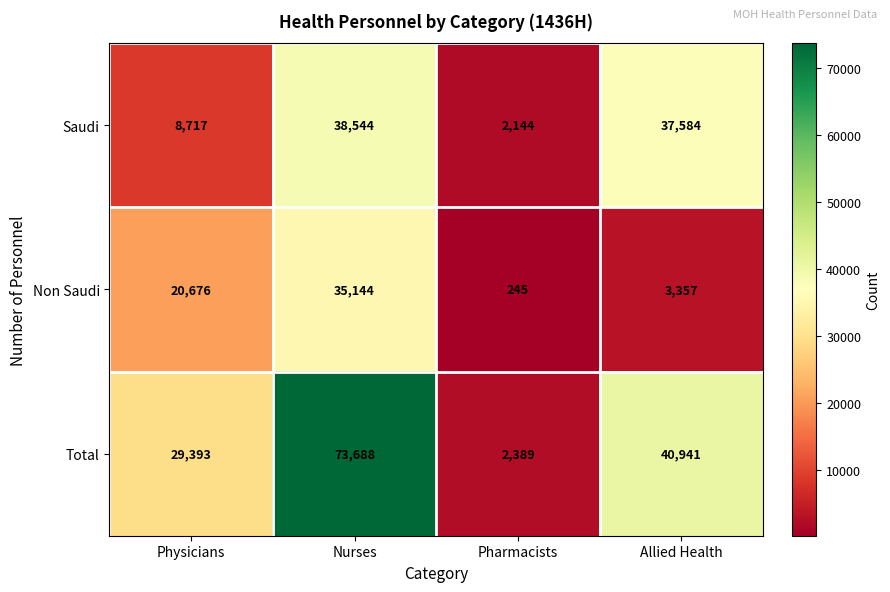

Reading left to right, transcribe all the data shown in this chart.

Saudi: Physicians=8717	Nurses=38544	Pharmacists=2144	Allied Health=37584
Non Saudi: Physicians=20676	Nurses=35144	Pharmacists=245	Allied Health=3357
Total: Physicians=29393	Nurses=73688	Pharmacists=2389	Allied Health=40941